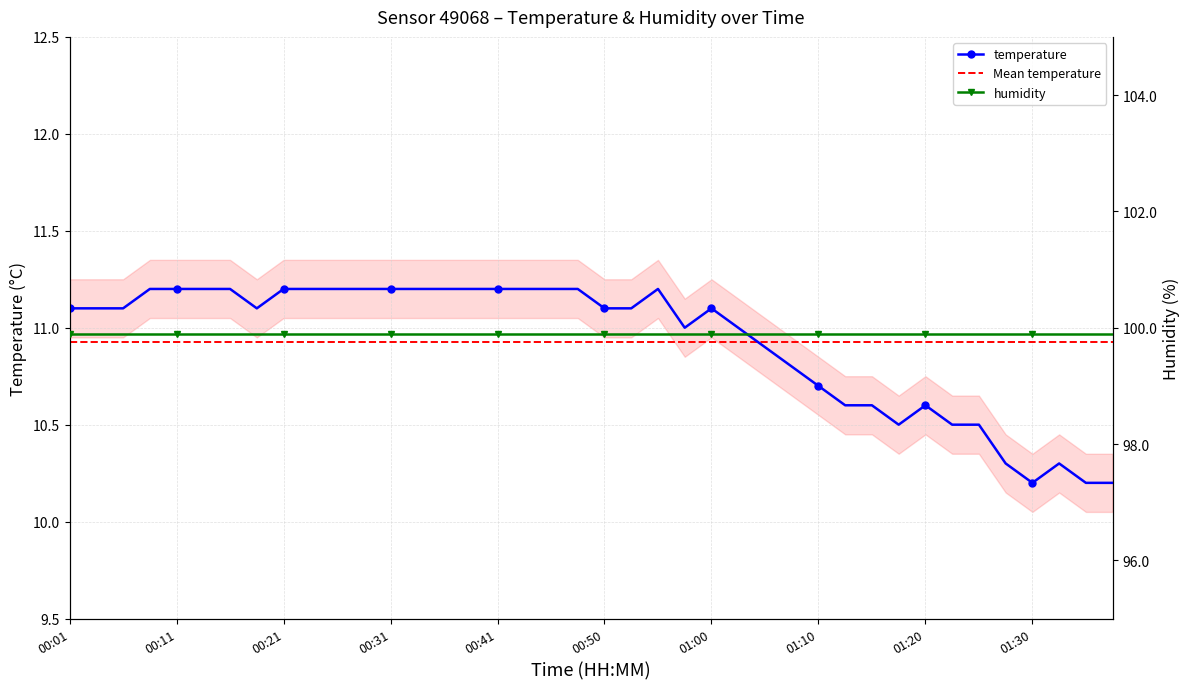

Is it true that the value at 00:23 is 4.7?

False